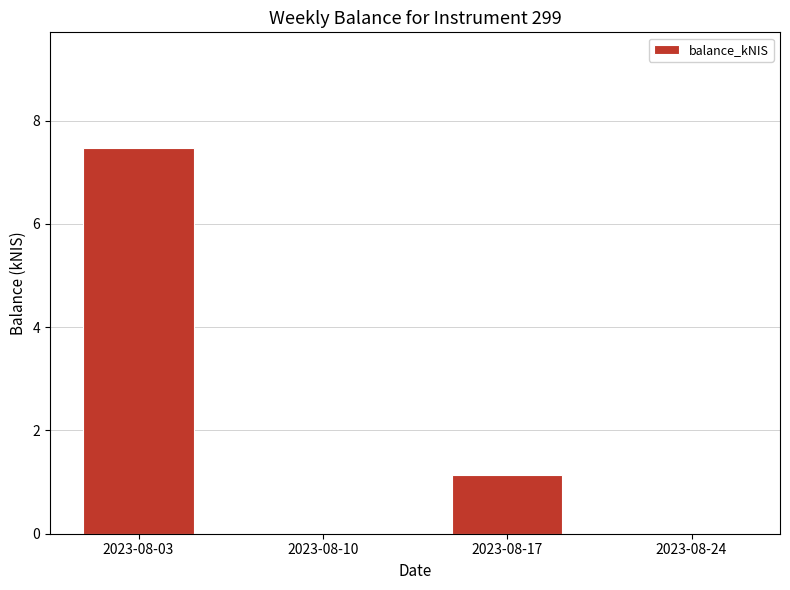

What is the change in value from 2023-08-10 to 2023-08-17?

+1.1